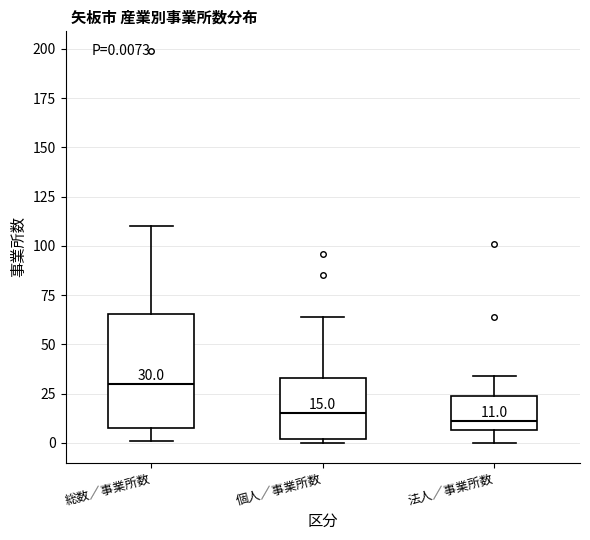

Which box is the tallest, from its lower edge to its upper edge?

総数／事業所数